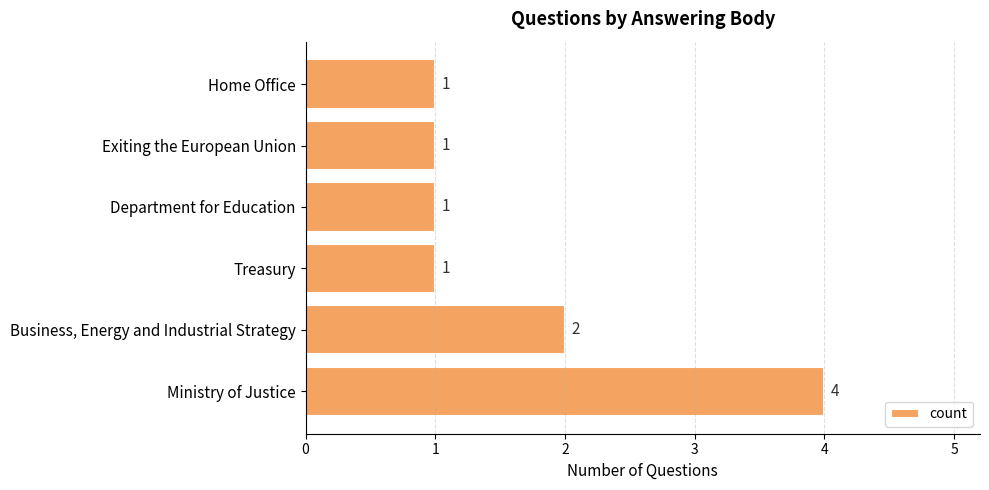

True or false: the data shows 2 at Ministry of Justice.

False